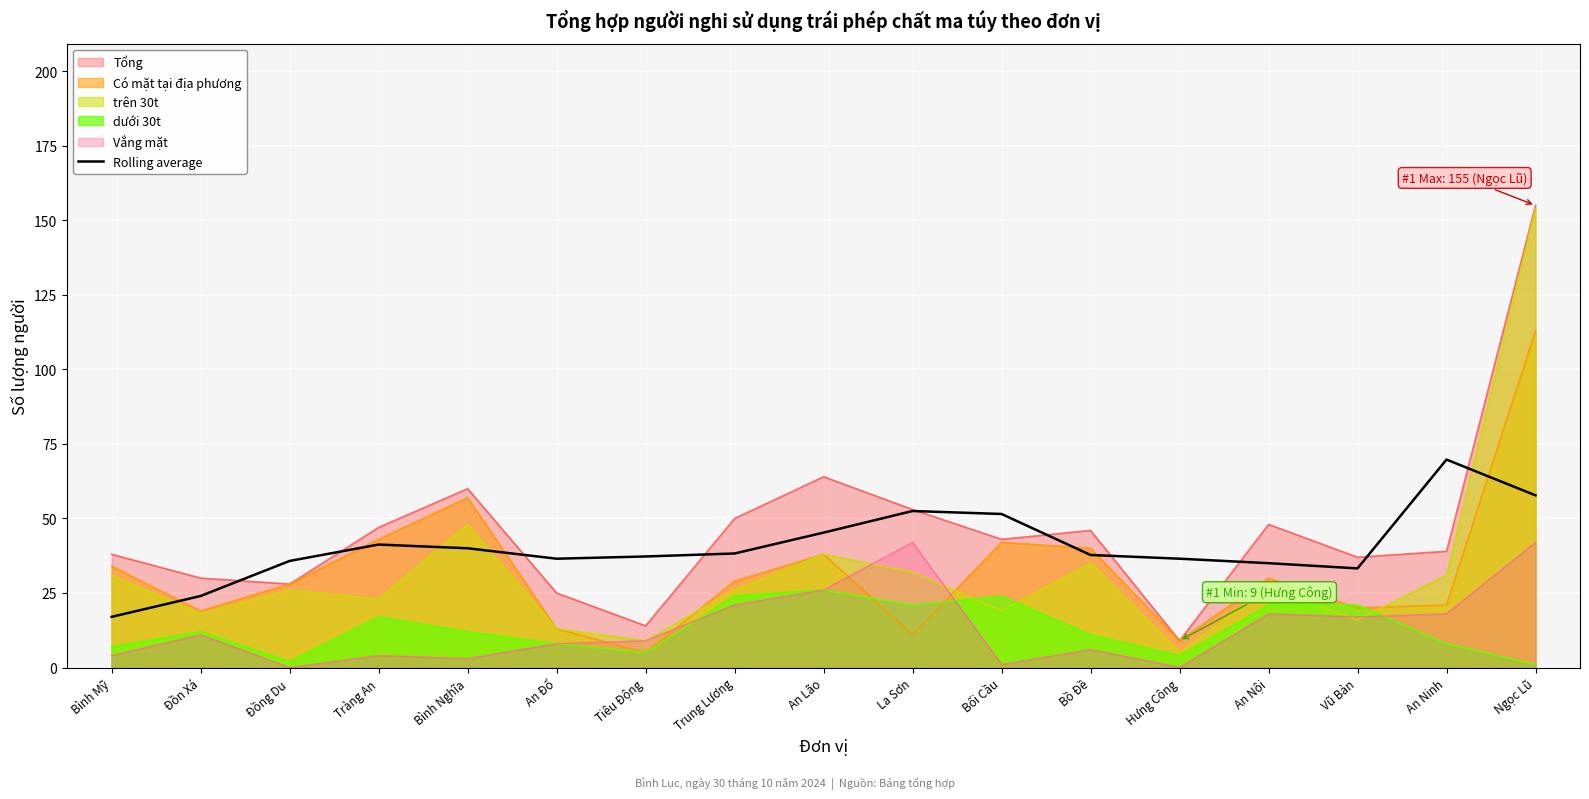

What is the sum of the values at Tiêu Động and Bối Cầu?

88.8